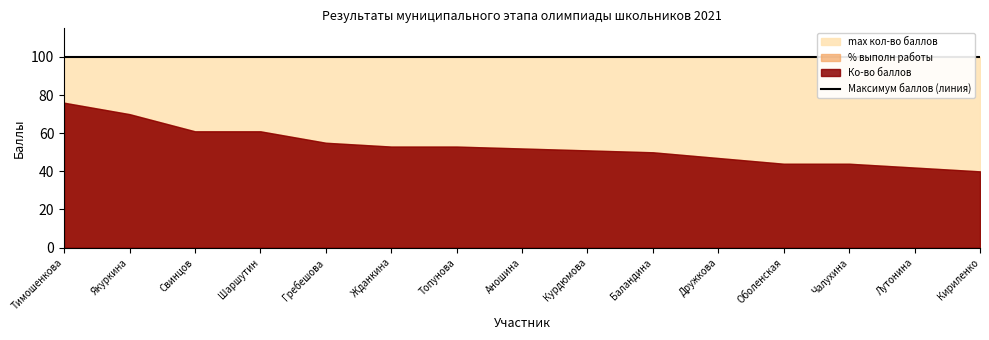

Reading left to right, what are all the values shown in this chart?

Ко-во баллов: Тимошенкова=76	Якуркина=70	Свинцов=61	Шаршутин=61	Гребешова=55	Жданкина=53	Топунова=53	Аношина=52	Курдюмова=51	Баландина=50	Дружкова=47	Оболенская=44	Чалухина=44	Лутонина=42	Кириленко=40
% выполн работы: Тимошенкова=76	Якуркина=70	Свинцов=61	Шаршутин=61	Гребешова=55	Жданкина=53	Топунова=53	Аношина=52	Курдюмова=51	Баландина=50	Дружкова=47	Оболенская=44	Чалухина=44	Лутонина=42	Кириленко=40
max кол-во баллов: Тимошенкова=100	Якуркина=100	Свинцов=100	Шаршутин=100	Гребешова=100	Жданкина=100	Топунова=100	Аношина=100	Курдюмова=100	Баландина=100	Дружкова=100	Оболенская=100	Чалухина=100	Лутонина=100	Кириленко=100